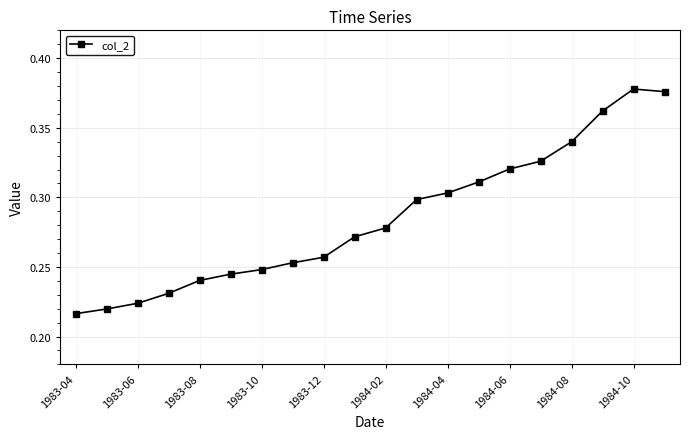

What is the sum of all values?

5.7